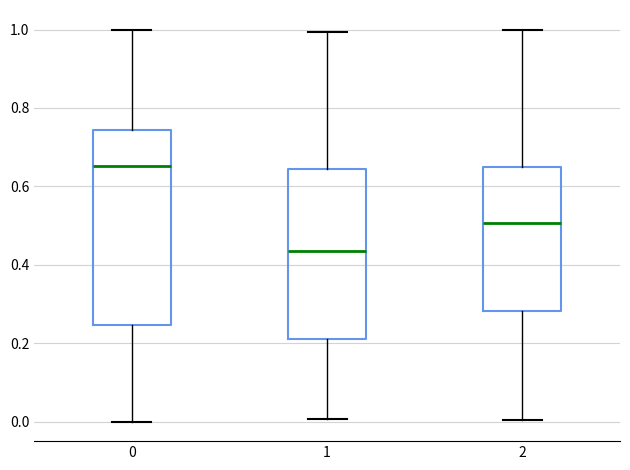

Where is the lower edge of the box at x = 0 on the y-axis? The values are not printed on the chart, so give them approximately, as read against the axis.

0.24